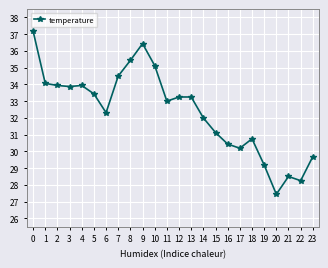

At which category does the chart reach its minimum across all series?

20